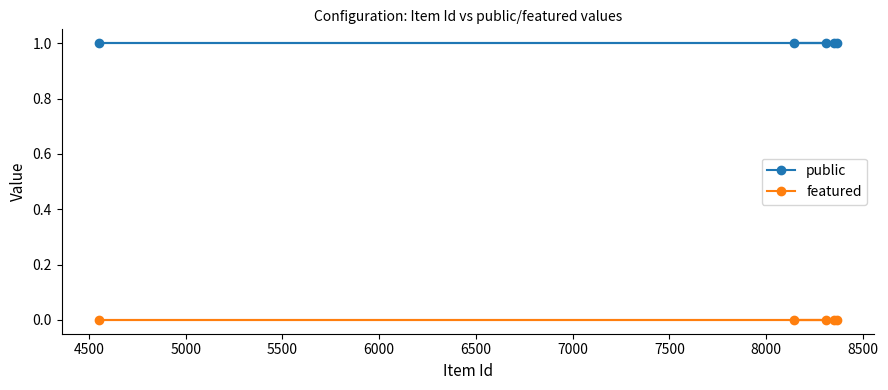

What are all the series names shown in the legend?

public, featured